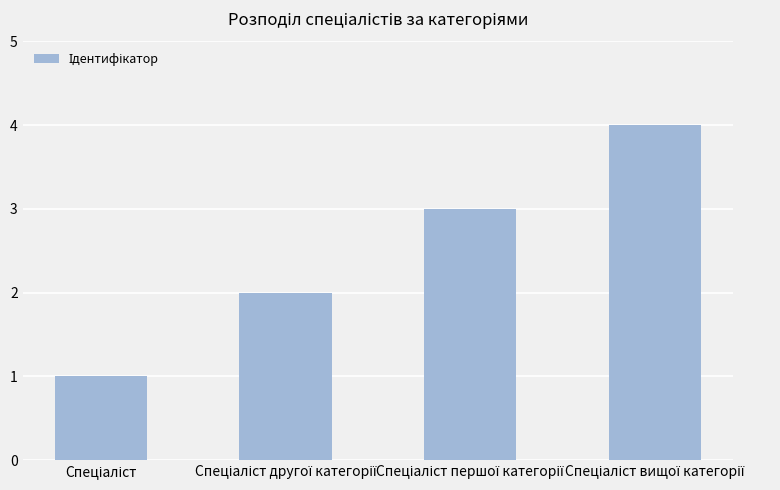

Are the bars grouped side by side (vs. stacked)?

No